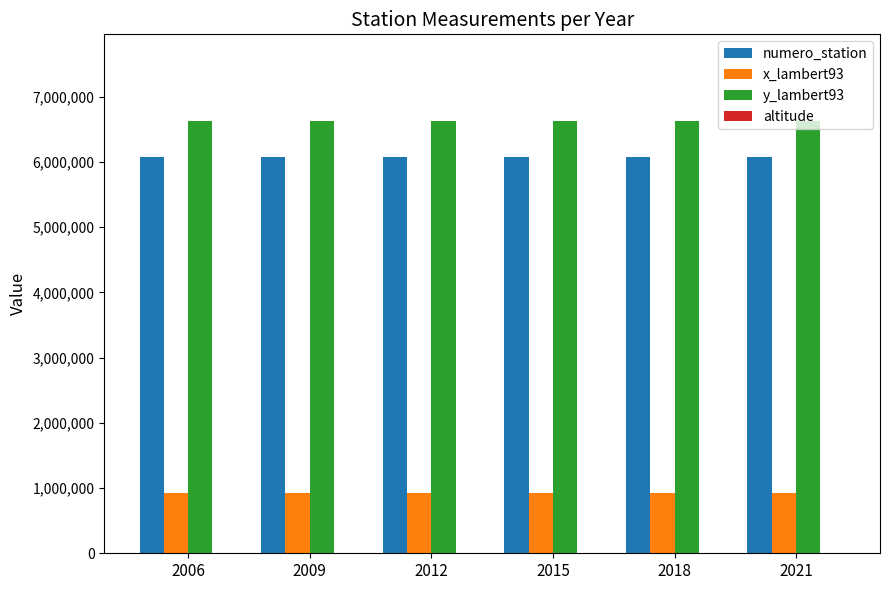

Is the value of numero_station at 2012 greater than the value of x_lambert93 at 2015?

Yes